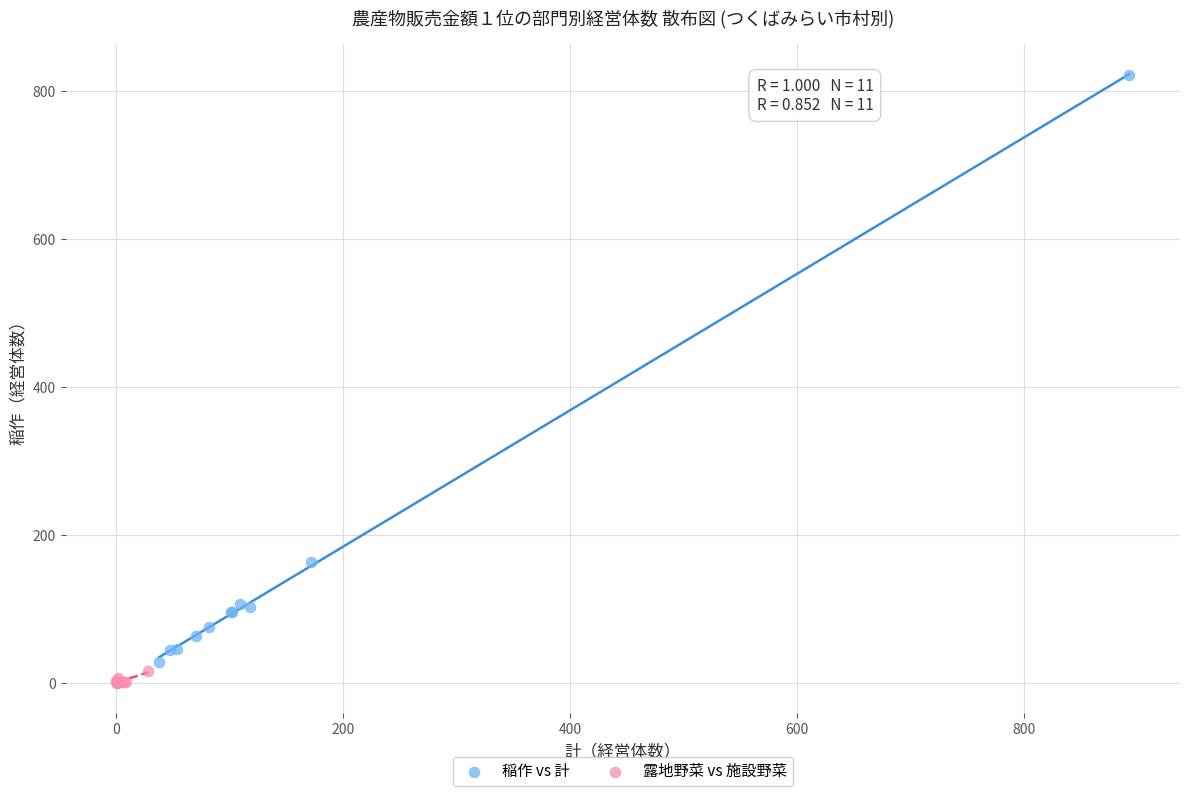

What are all the series names shown in the legend?

稲作 vs 計, 露地野菜 vs 施設野菜